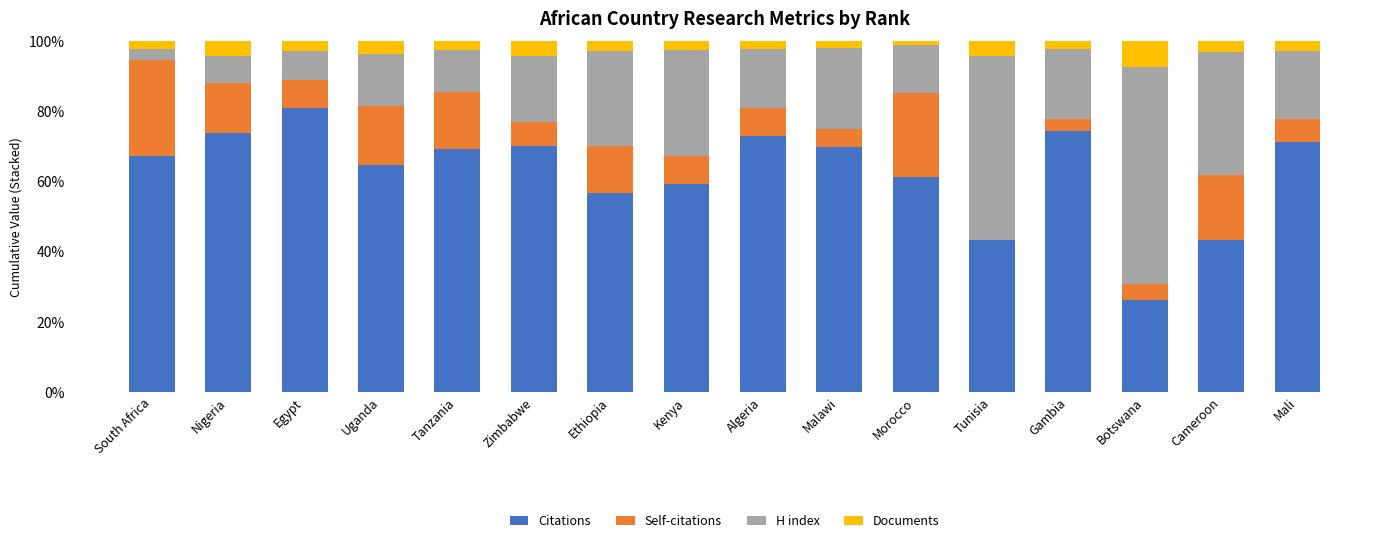

What is the total value across all series at Tunisia?

100.0